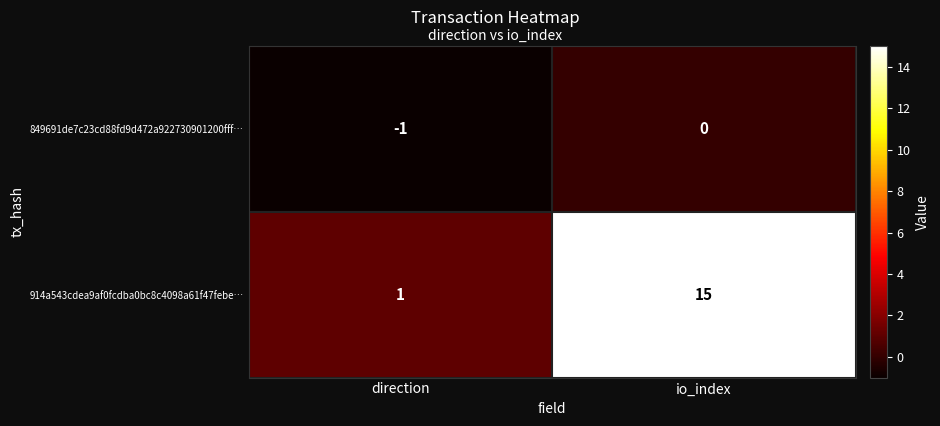

List the series in order of their overall mean, highest first.

914a543cdea9af0fcdba0bc8c4098a61f47febe…, 849691de7c23cd88fd9d472a922730901200fff…